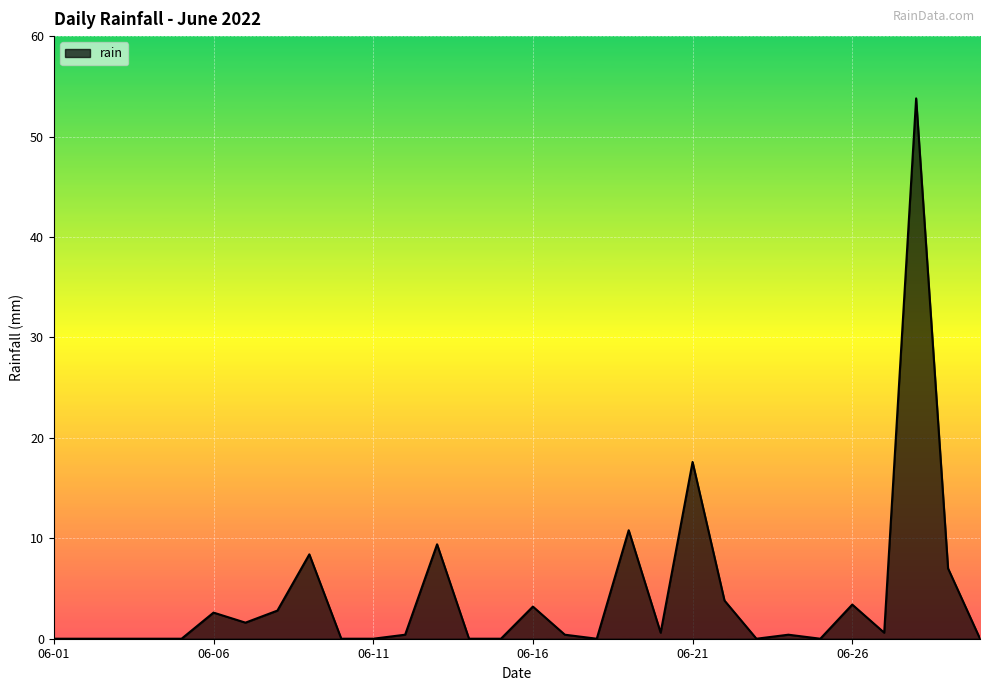

What is the difference between the maximum and minimum values?

53.8